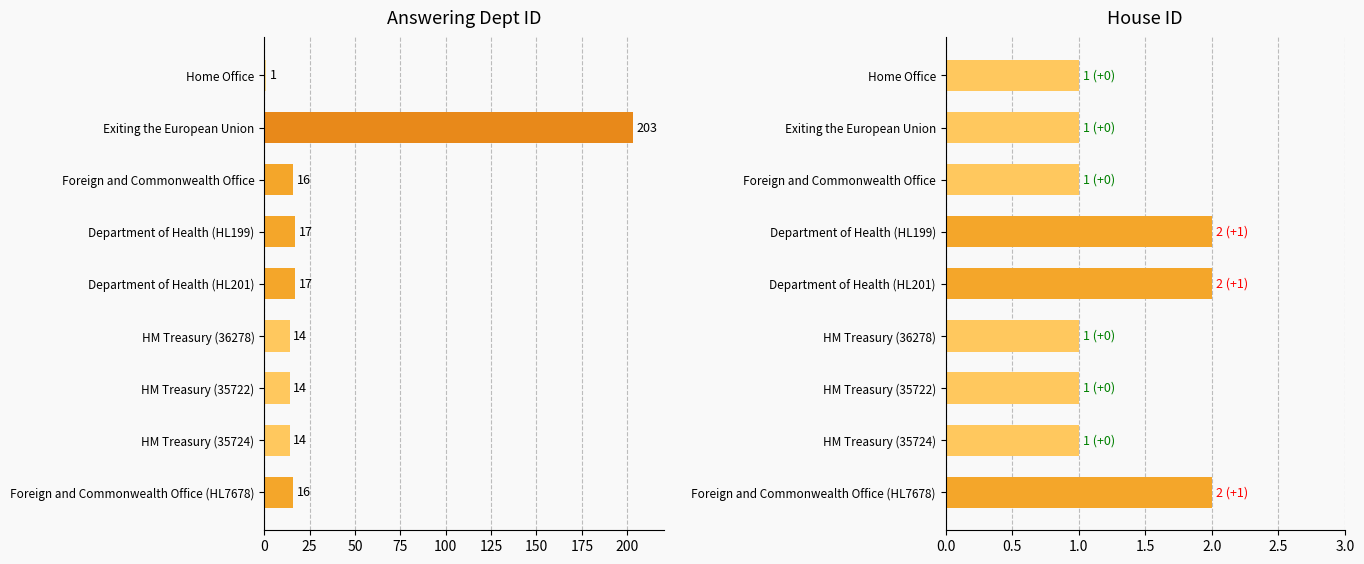

Rank the series by their maximum value, from highest to lowest.

answering dept id, house id